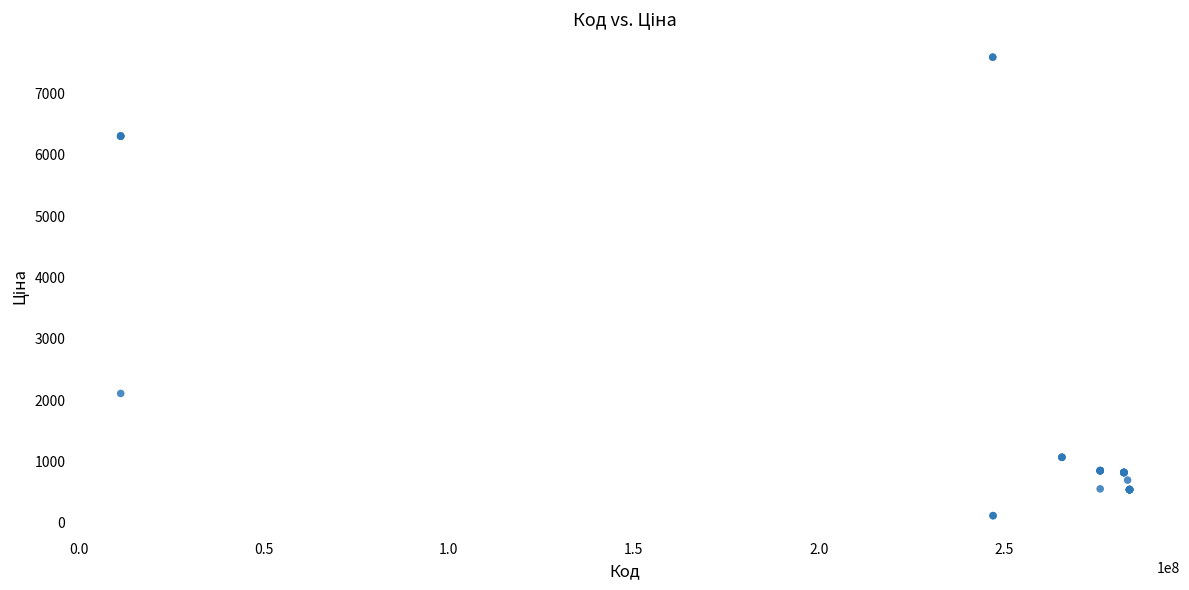

What Y value in the scatter plot is closest to 3855?

2108.4